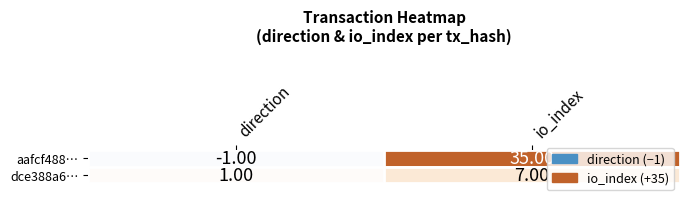

Which series has the largest range (max minus min)?

aafcf488…